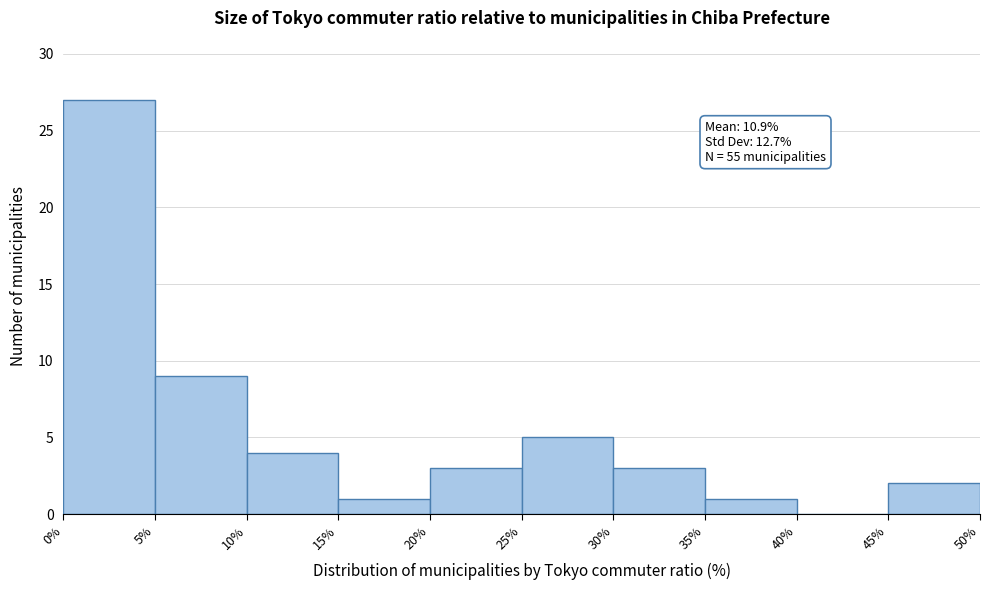

Which range on the x-axis has the tallest bar?

0% to 5%